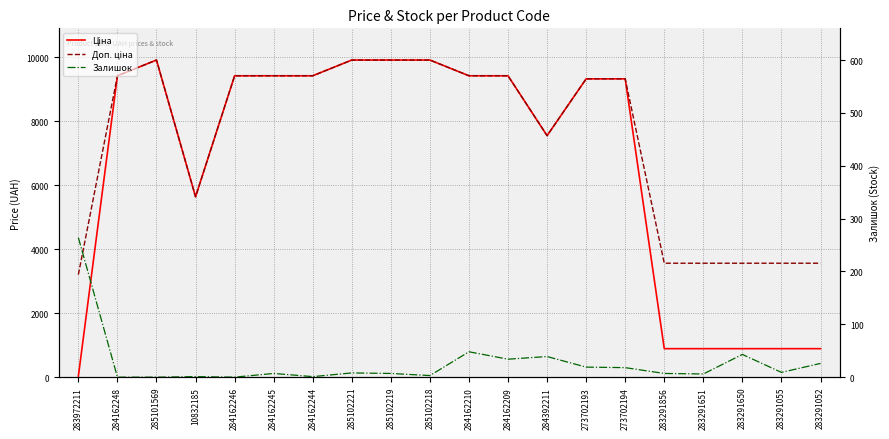

How many values in Залишок are above zero?

17